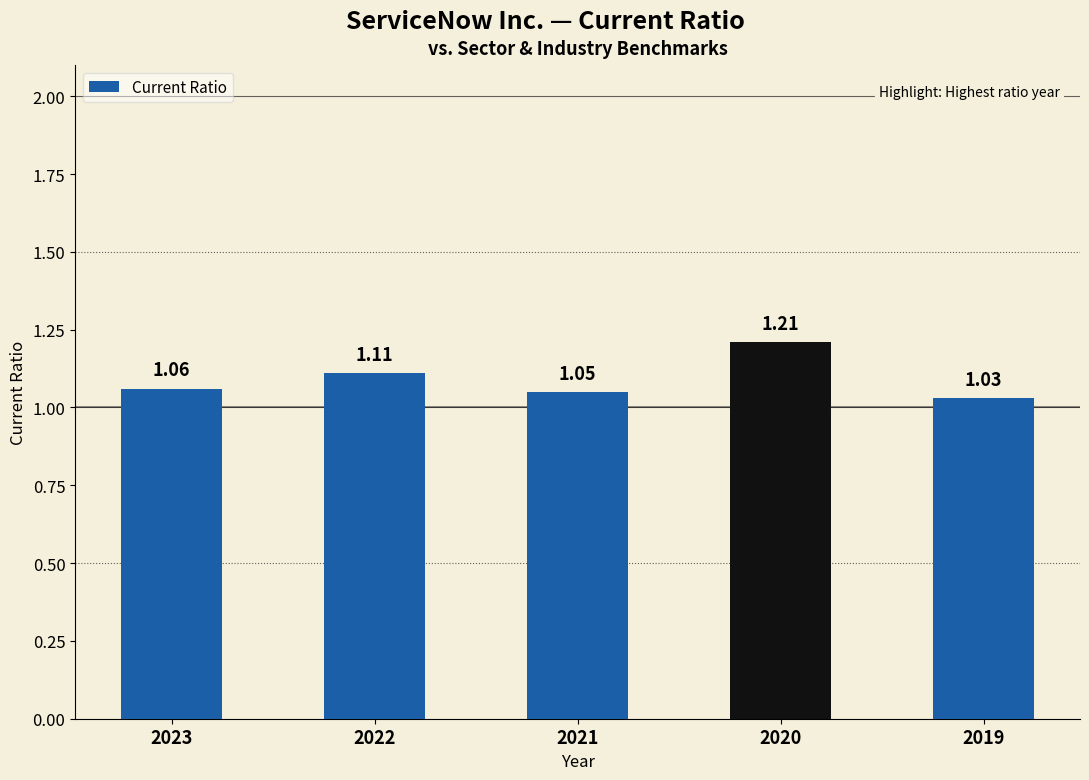

What is the sum of all values?

5.5